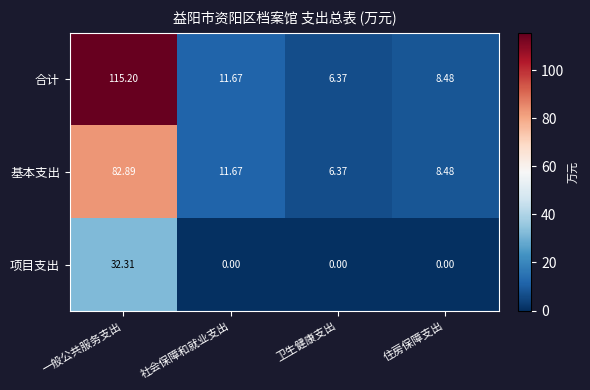

At which label does 项目支出 reach its peak?

一般公共服务支出